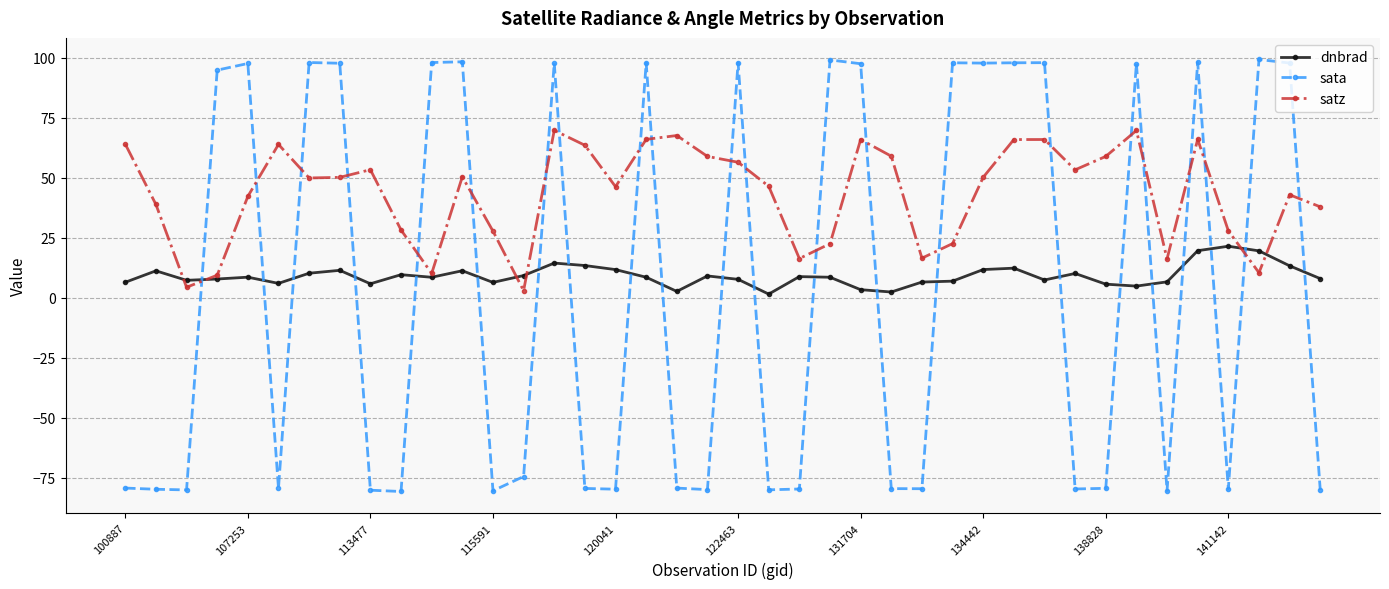

At how many categories does at least one series exceed 25?

35